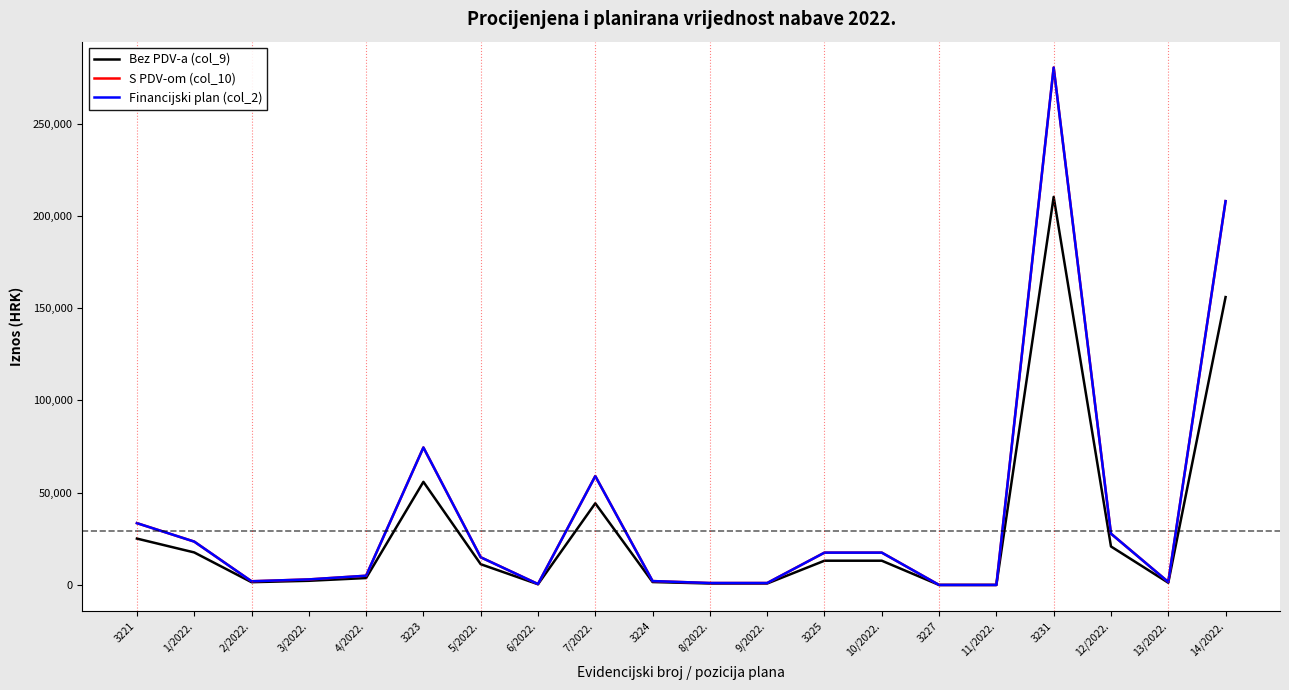

Reading left to right, what are all the values shown in this chart?

Bez PDV-a (col_9): 3221=25125.0	1/2022.=17625.0	2/2022.=1500.0	3/2022.=2250.0	4/2022.=3750.0	3223=55875.0	5/2022.=11250.0	6/2022.=375.0	7/2022.=44250.0	3224=1575.0	8/2022.=787.5	9/2022.=787.5	3225=13139.1	10/2022.=13139.1	3227=0.0	11/2022.=0.0	3231=210300.0	12/2022.=20850.0	13/2022.=1200.0	14/2022.=156000.0
S PDV-om (col_10): 3221=33500.0	1/2022.=23500.0	2/2022.=2000.0	3/2022.=3000.0	4/2022.=5000.0	3223=74500.0	5/2022.=15000.0	6/2022.=500.0	7/2022.=59000.0	3224=2100.0	8/2022.=1050.0	9/2022.=1050.0	3225=17518.8	10/2022.=17518.8	3227=0.0	11/2022.=0.0	3231=280400.0	12/2022.=27800.0	13/2022.=1600.0	14/2022.=208000.0
Financijski plan (col_2): 3221=33500.0	1/2022.=23500.0	2/2022.=2000.0	3/2022.=3000.0	4/2022.=5000.0	3223=74500.0	5/2022.=15000.0	6/2022.=500.0	7/2022.=59000.0	3224=2100.0	8/2022.=1050.0	9/2022.=1050.0	3225=17518.8	10/2022.=17518.8	3227=0.0	11/2022.=0.0	3231=280400.0	12/2022.=27800.0	13/2022.=1600.0	14/2022.=208000.0